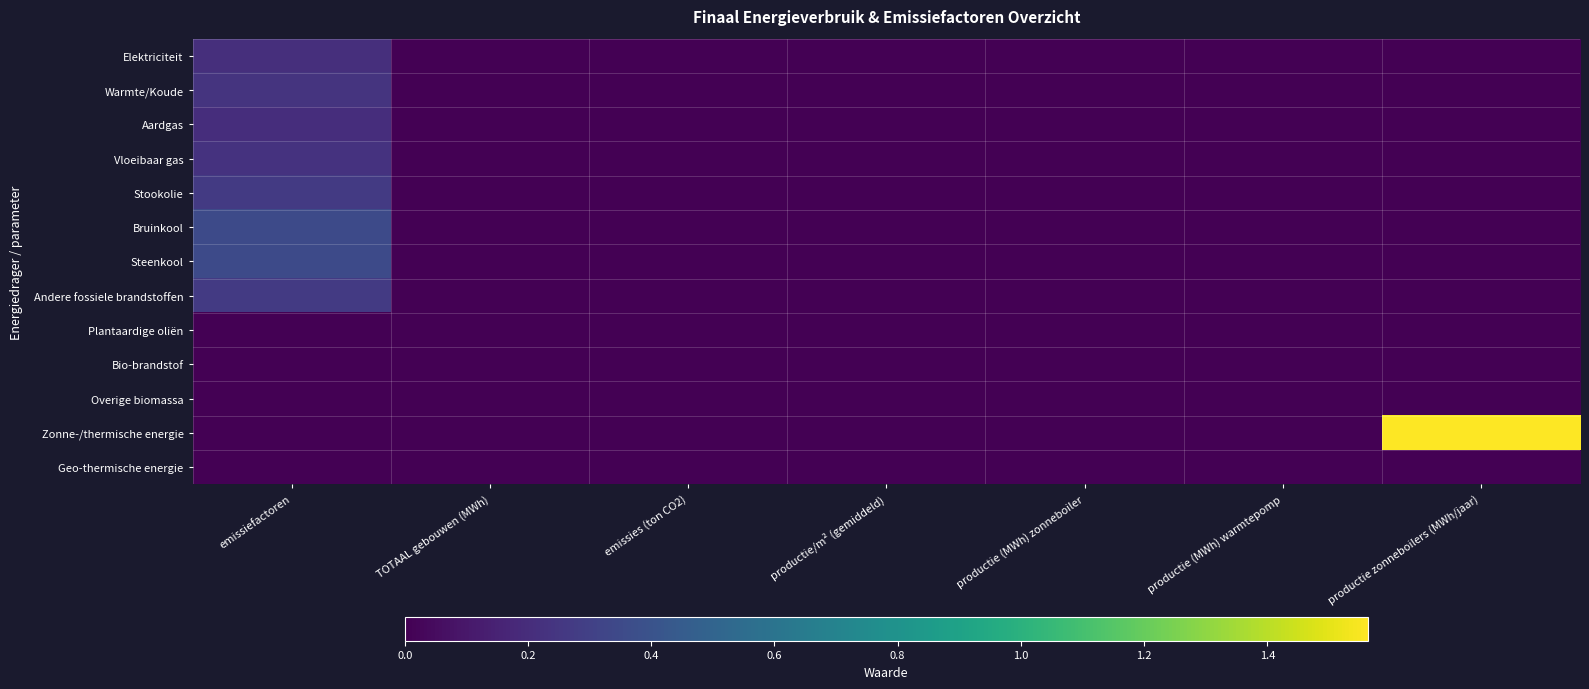

At productie/m² (gemiddeld), list the series in order from largest to smallest.

Elektriciteit, Warmte/Koude, Aardgas, Vloeibaar gas, Stookolie, Bruinkool, Steenkool, Andere fossiele brandstoffen, Plantaardige oliën, Bio-brandstof, Overige biomassa, Zonne-/thermische energie, Geo-thermische energie